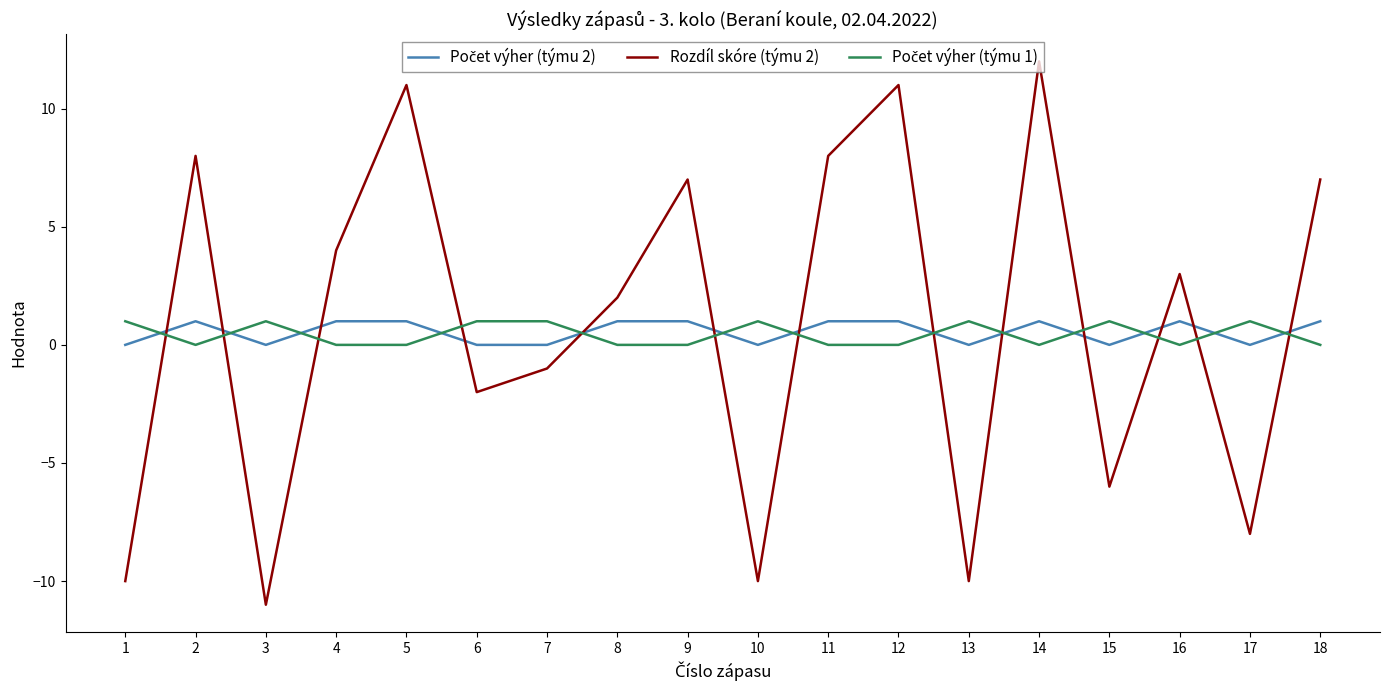

Which series has the largest total across all categories?

Rozdíl skóre (týmu 2)